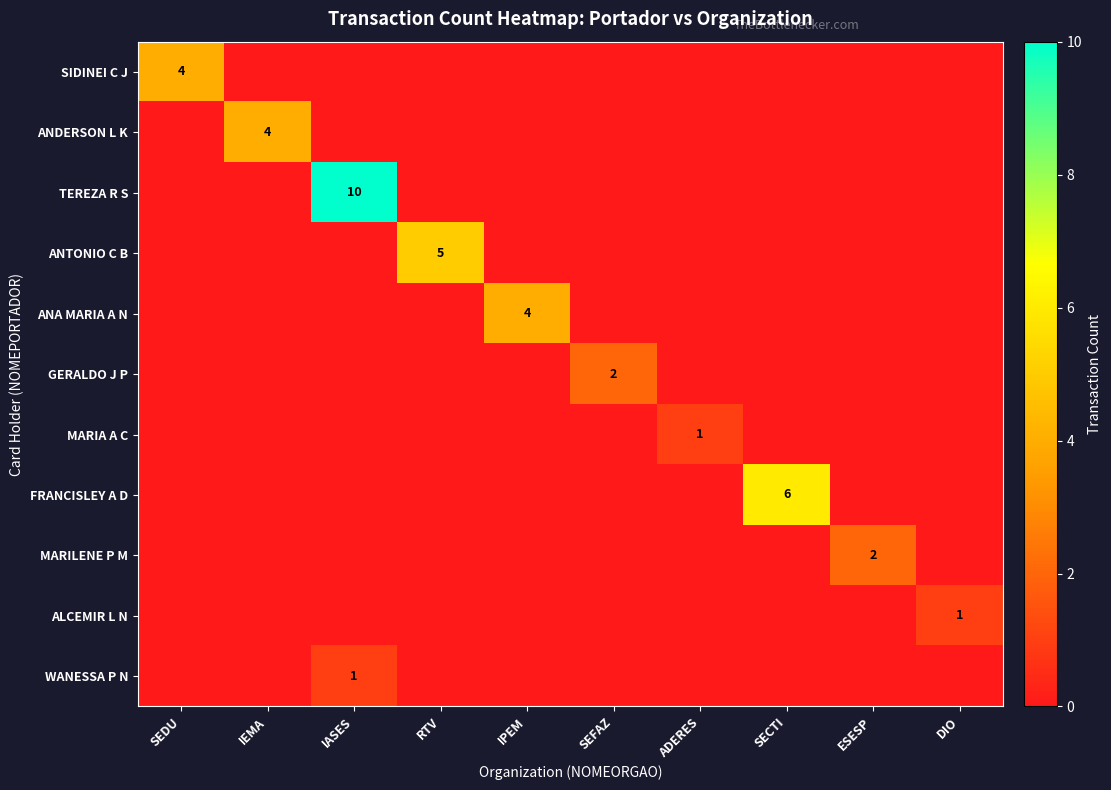

True or false: ANA MARIA A N has a value of 4 at IPEM.

True